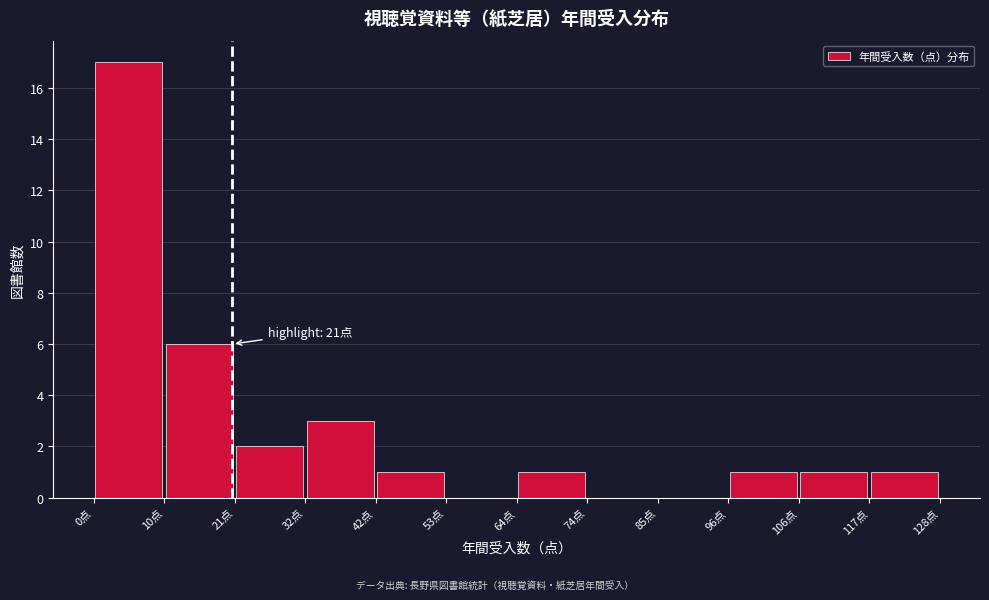

Over which range of the x-axis is the bar tallest?

0 to 10